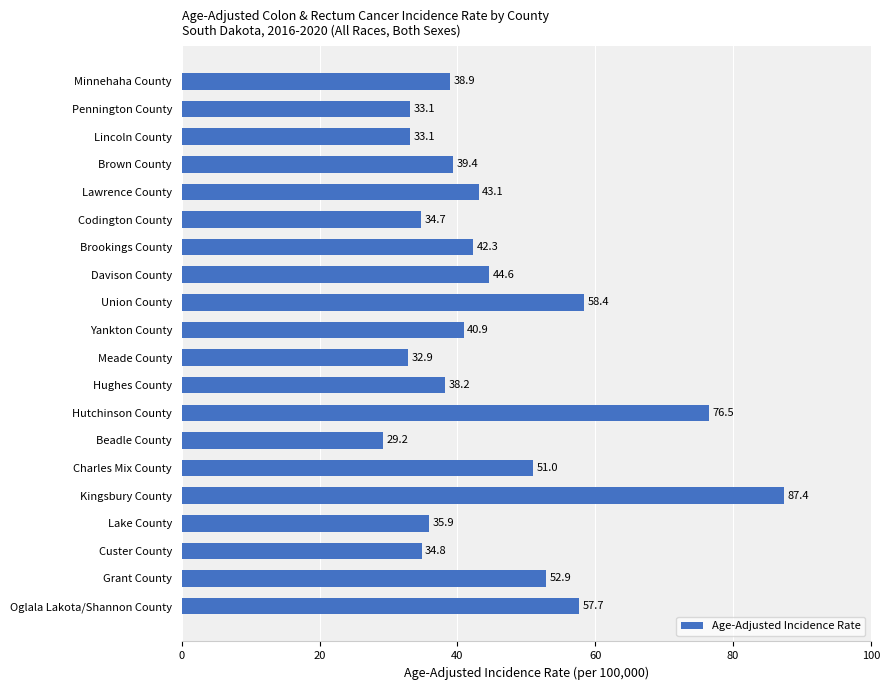

What is the change in value from Oglala Lakota/Shannon County to Brookings County?

-15.4